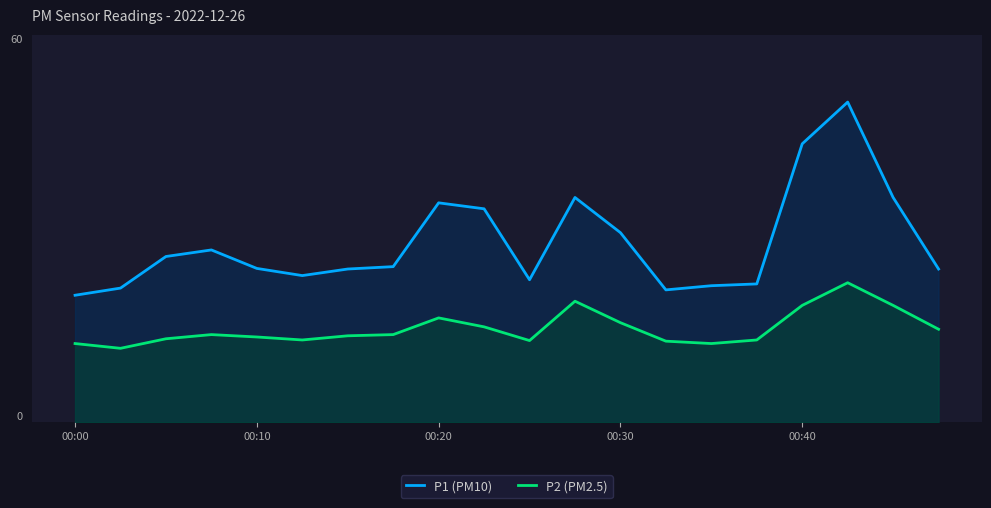

What are all the series names shown in the legend?

P1 (PM10), P2 (PM2.5)